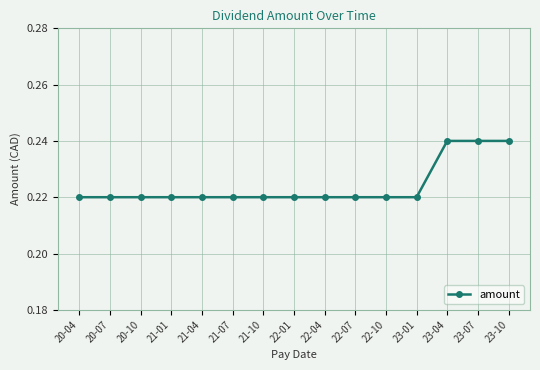

Is it true that the value at 21-10 is 0.4?

False